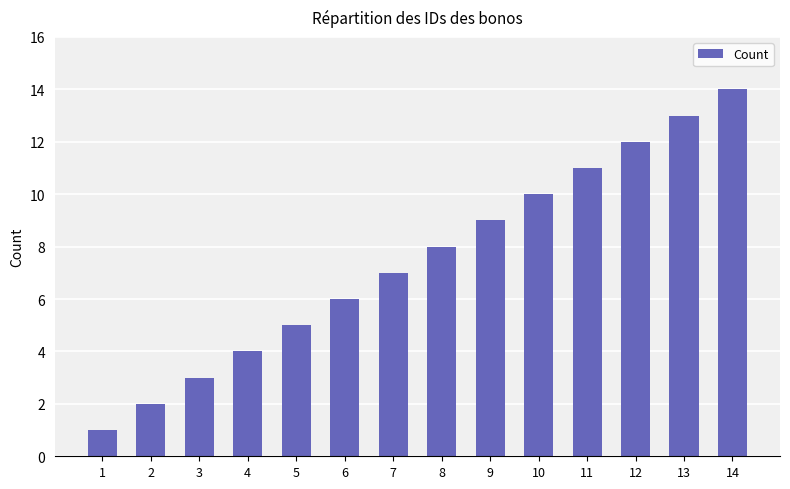

The value at 14 is 22. True or false?

False